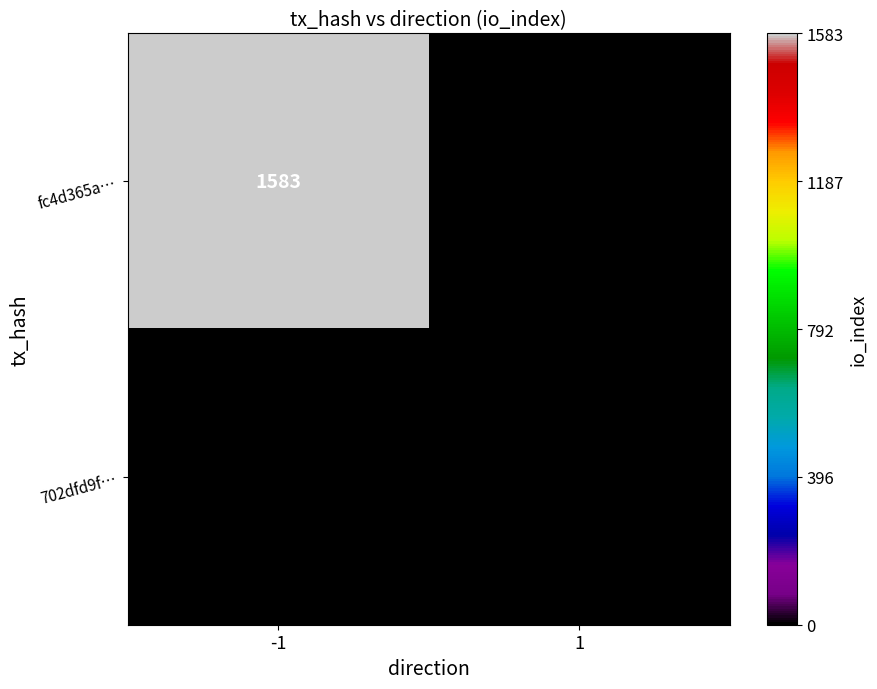

Which series changed the most between -1 and 1?

fc4d365a…